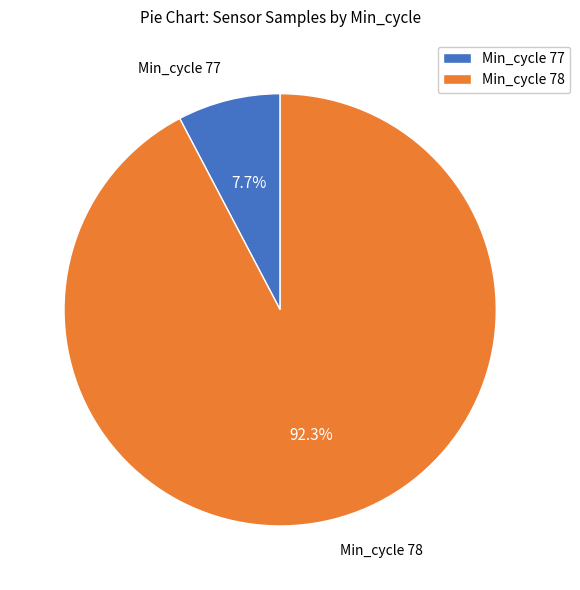

What is the largest slice in the pie chart?

Min_cycle 78